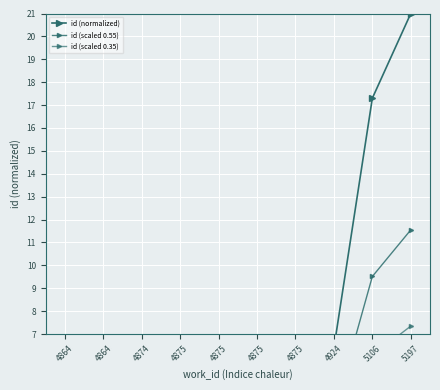

What is the average value of the id (scaled 0.55) series?

3.0